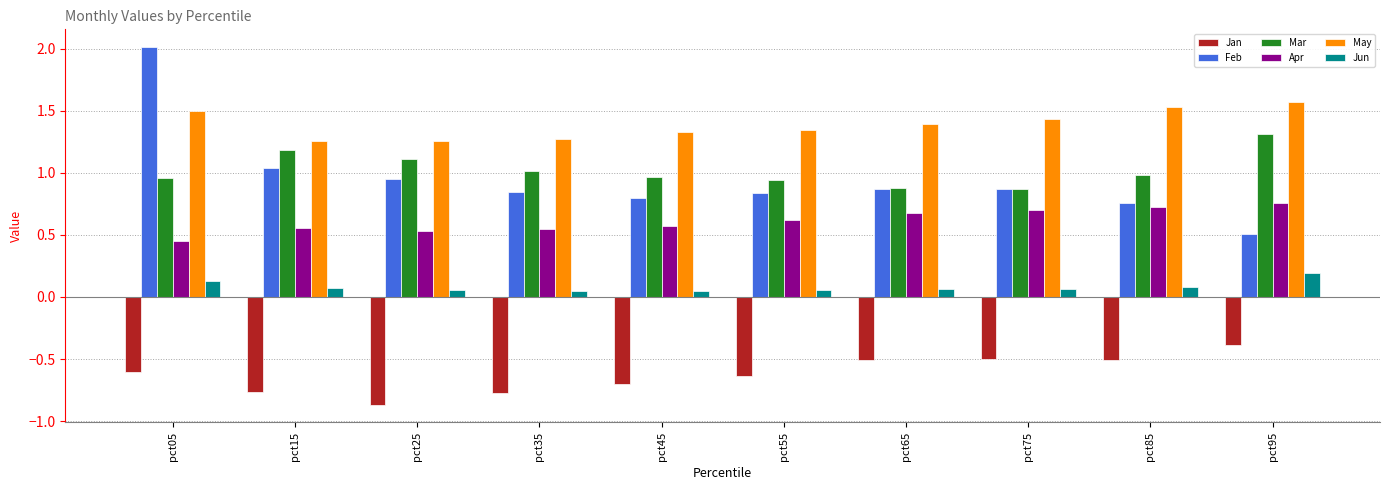

What is the sum of all Jan values?

-6.2